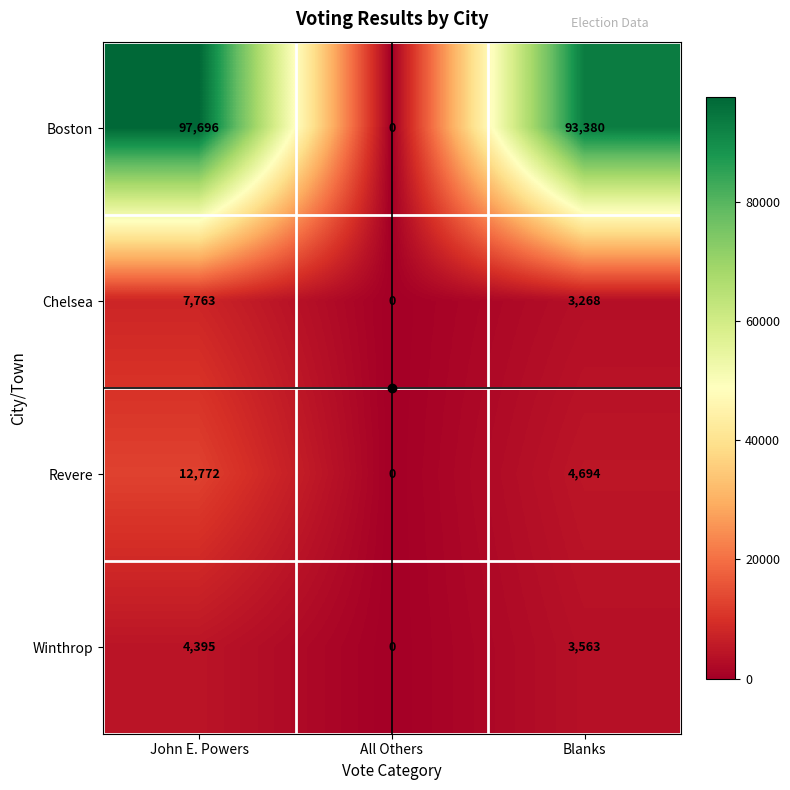

What value does the Chelsea series have at Blanks?

3268